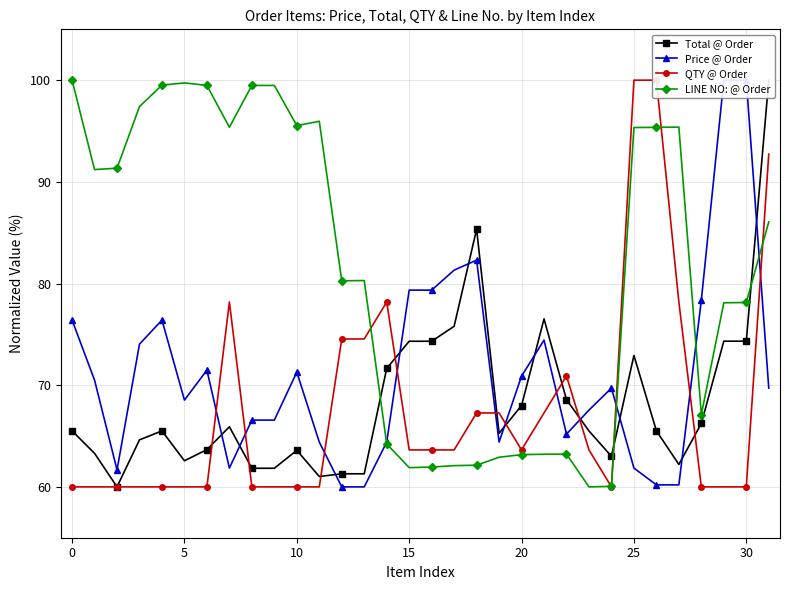

Reading left to right, what are all the values shown in this chart?

Total @ Order: 65.5	63.3	60.0	64.6	65.5	62.6	63.7	65.9	61.8	61.8	63.6	61.0	61.3	61.3	71.6	74.3	74.3	75.8	85.3	65.3	68.0	76.5	68.6	65.5	63.0	72.9	65.5	62.2	66.2	74.3	74.3	100.0
Price @ Order: 76.4	70.5	61.7	74.0	76.4	68.5	71.5	61.8	66.6	66.6	71.3	64.4	60.0	60.0	64.4	79.4	79.4	81.3	82.3	64.4	70.9	74.4	65.2	67.6	69.7	61.8	60.2	60.2	78.4	100.0	100.0	69.7
QTY @ Order: 60.0	60.0	60.0	60.0	60.0	60.0	60.0	78.2	60.0	60.0	60.0	60.0	74.5	74.5	78.2	63.6	63.6	63.6	67.3	67.3	63.6	67.3	70.9	63.6	60.0	100.0	100.0	78.2	60.0	60.0	60.0	92.7
LINE NO: @ Order: 100.0	91.2	91.3	97.4	99.5	99.7	99.5	95.4	99.5	99.5	95.5	96.0	80.3	80.3	64.2	61.9	61.9	62.1	62.1	62.9	63.2	63.2	63.2	60.0	60.1	95.3	95.4	95.4	67.1	78.1	78.1	86.1